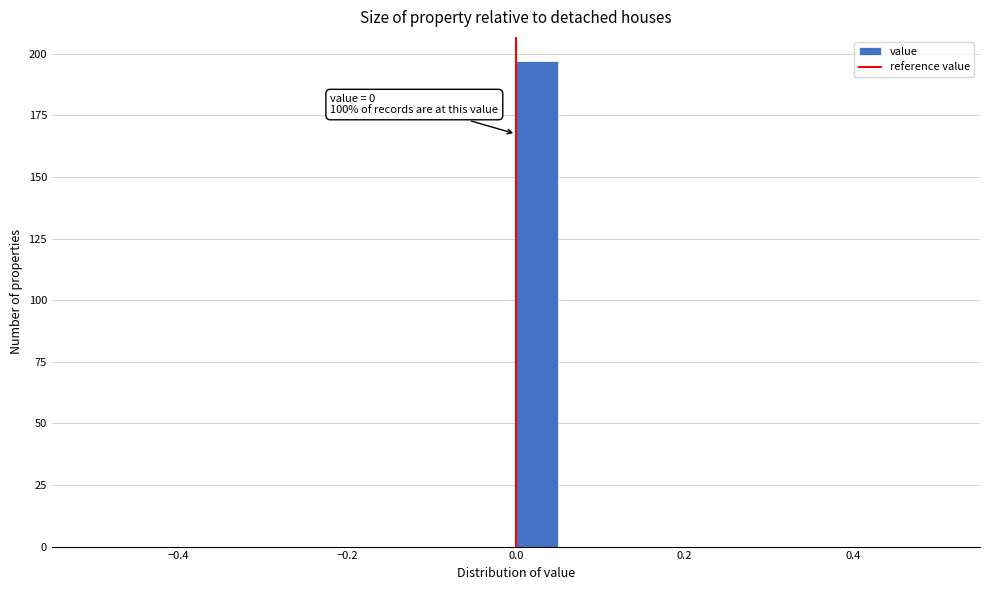

Around what value on the x-axis is the tallest bar? Give the approximate position of its centre, as read against the axis.

0.02